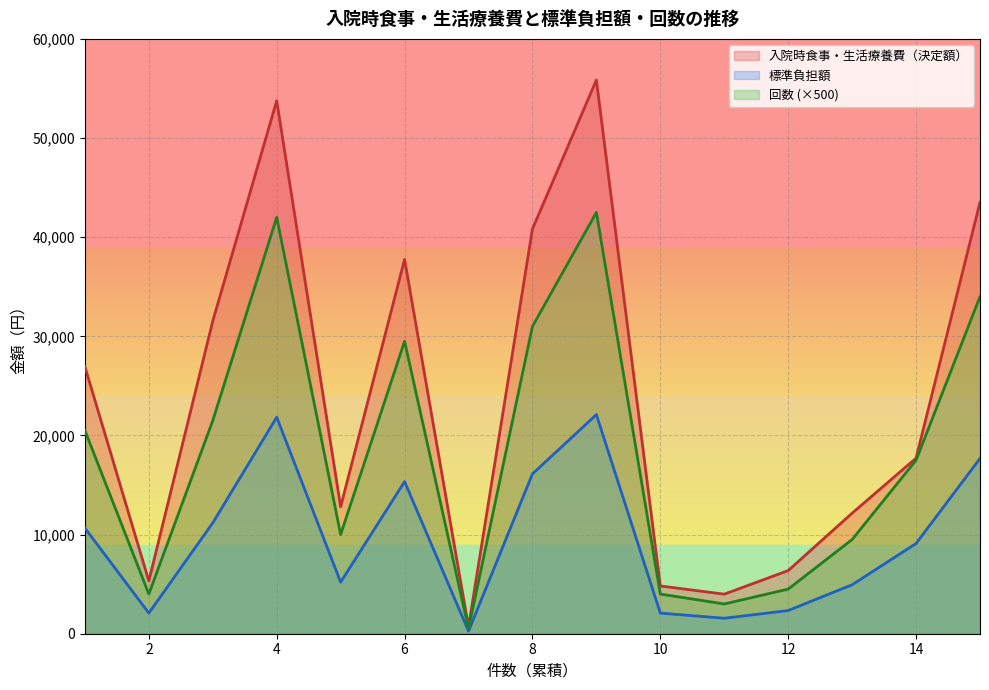

Which category has the lowest value in the 入院時食事・生活療養費（決定額） series?

1